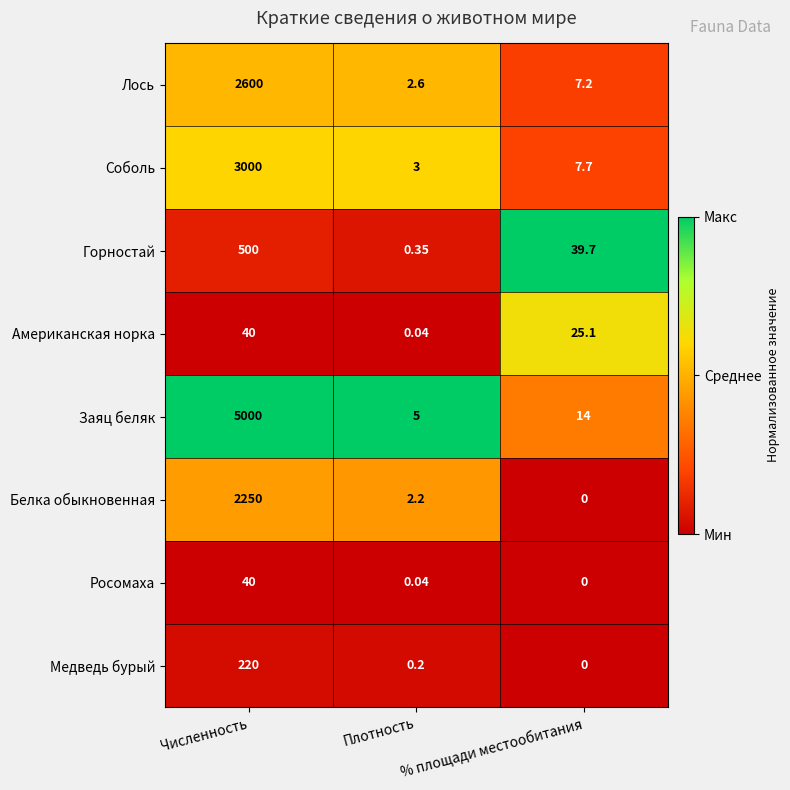

Which series has the largest total across all categories?

Заяц беляк